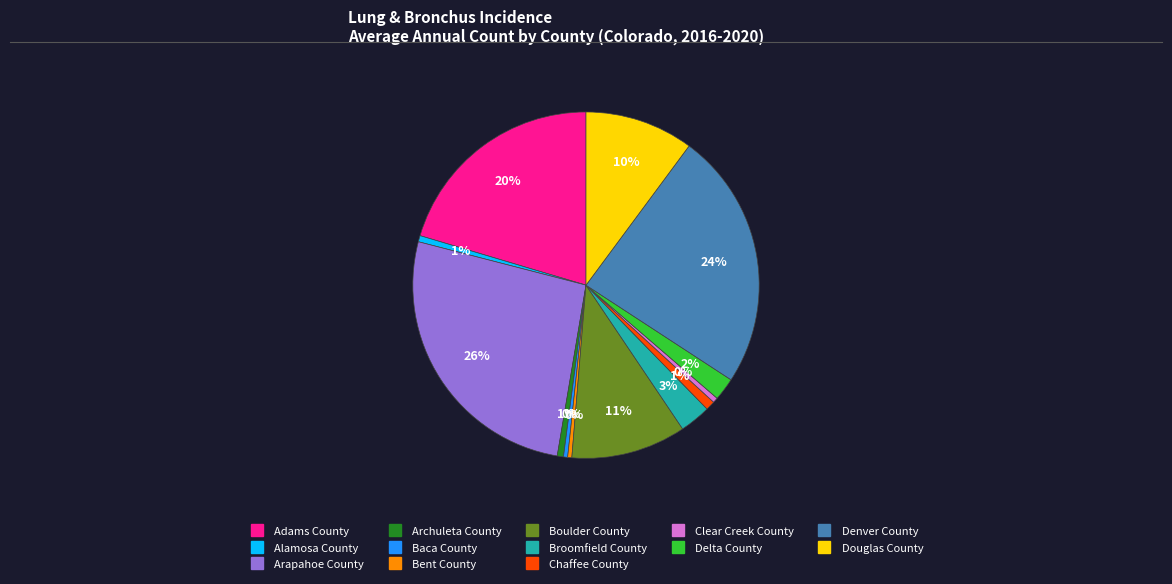

Is the sum of Bent County and Broomfield County greater than half?

No